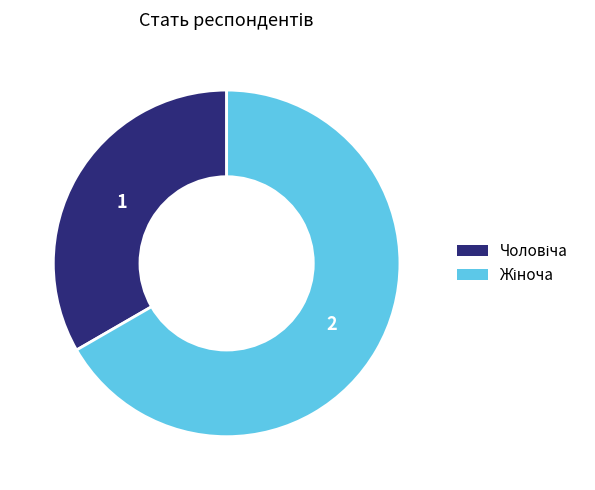

How many slices are in this pie chart?

2